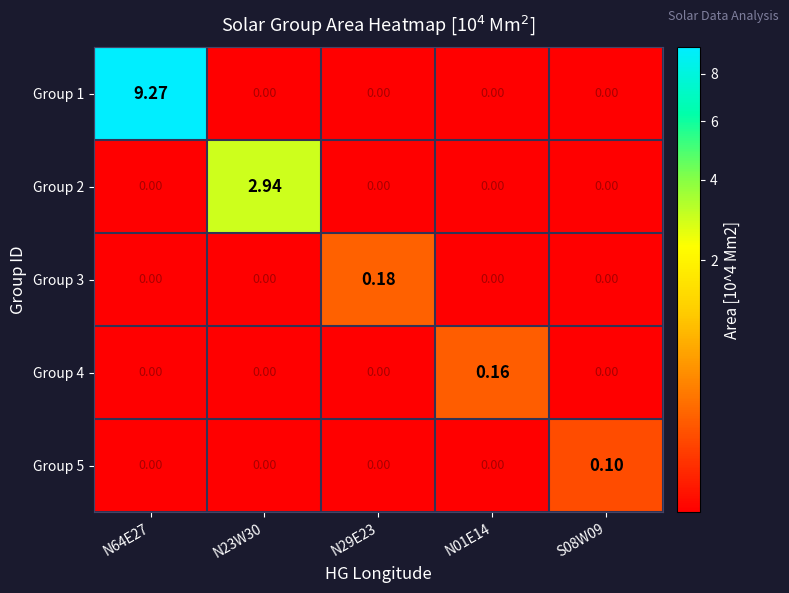

Which series has the largest total across all categories?

Group 1